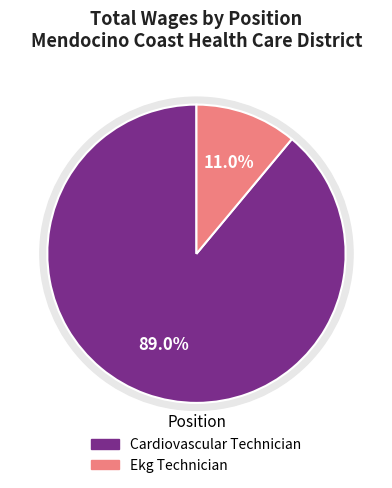

What percentage is NOT represented by Cardiovascular Technician?

11.0%